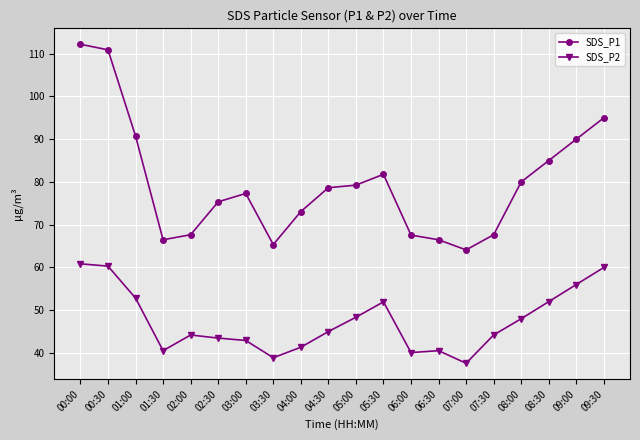

What is the sum of all SDS_P2 values?

949.0